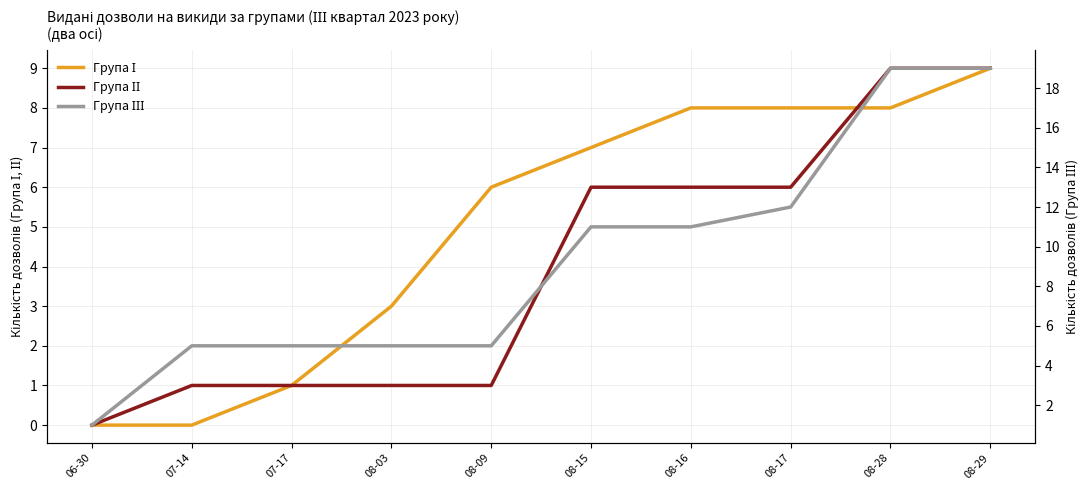

At 08-29, list the series in order from largest to smallest.

Група ІІІ, Група І, Група ІІ